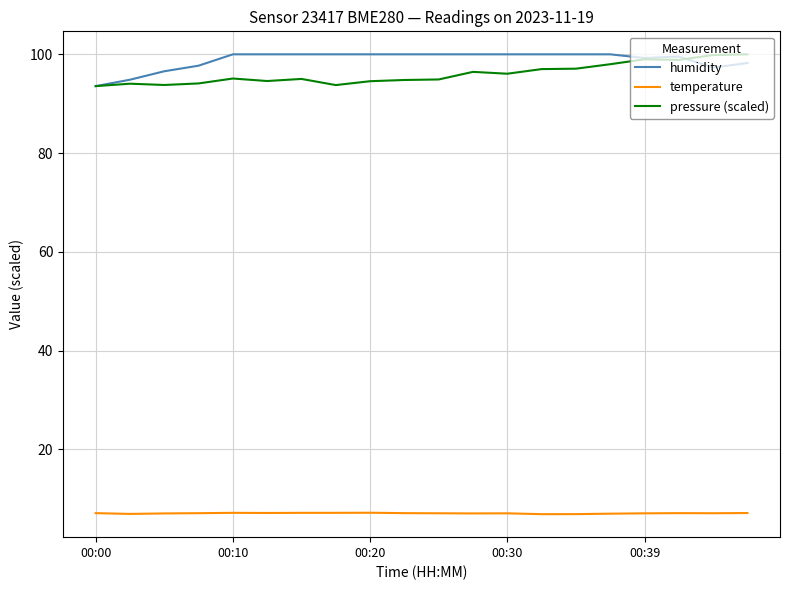

What is the maximum value for pressure (scaled)?

100.0